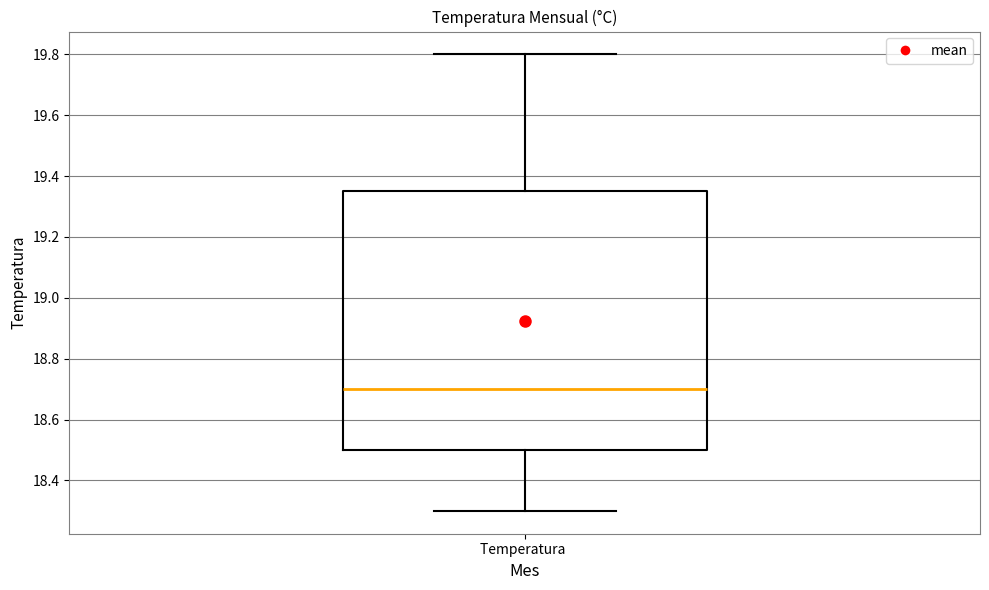

Read this box plot against the y-axis: the position of the median line, the range covered by the box, and the ends of both whiskers. The values are not printed on the chart, so give them approximately, as read against the axis.

median 18.70, box 18.50 to 19.36, whiskers 18.30 to 19.80